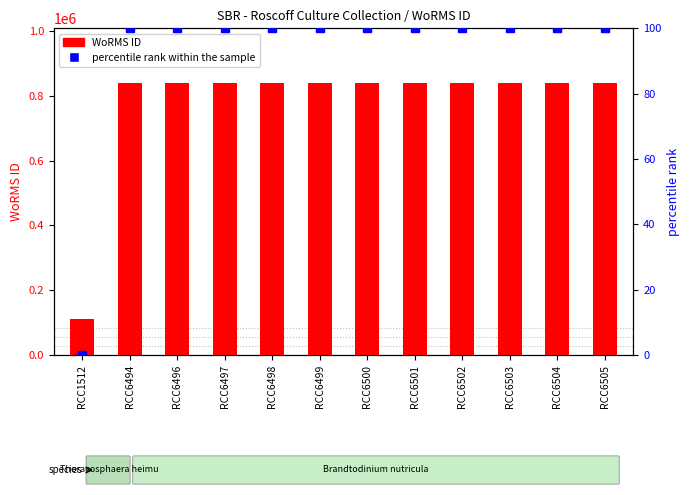

Which has a higher value, RCC6502 or RCC6498?

RCC6502